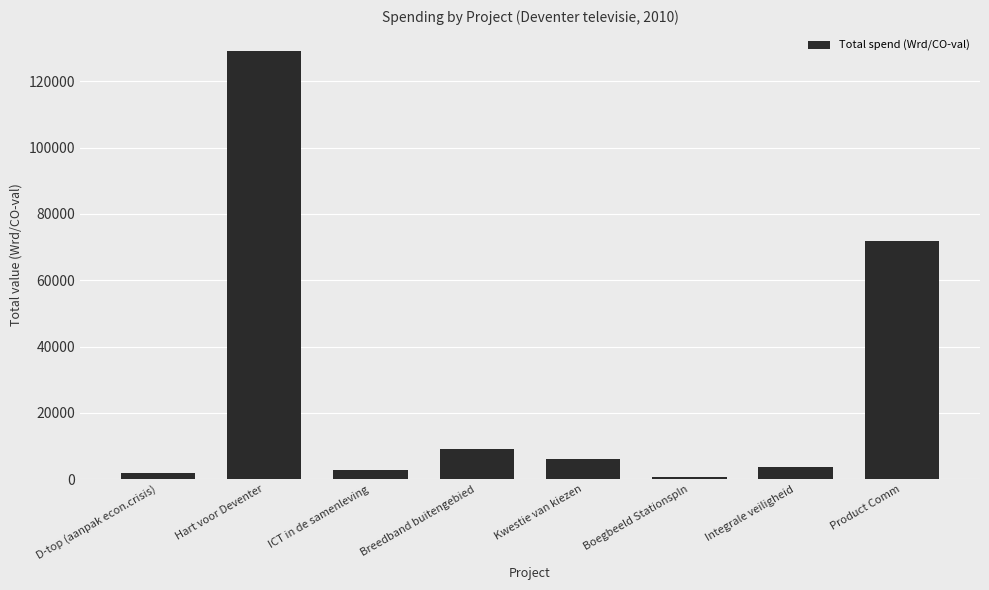

True or false: the data shows 71750.0 at Product Comm.

True